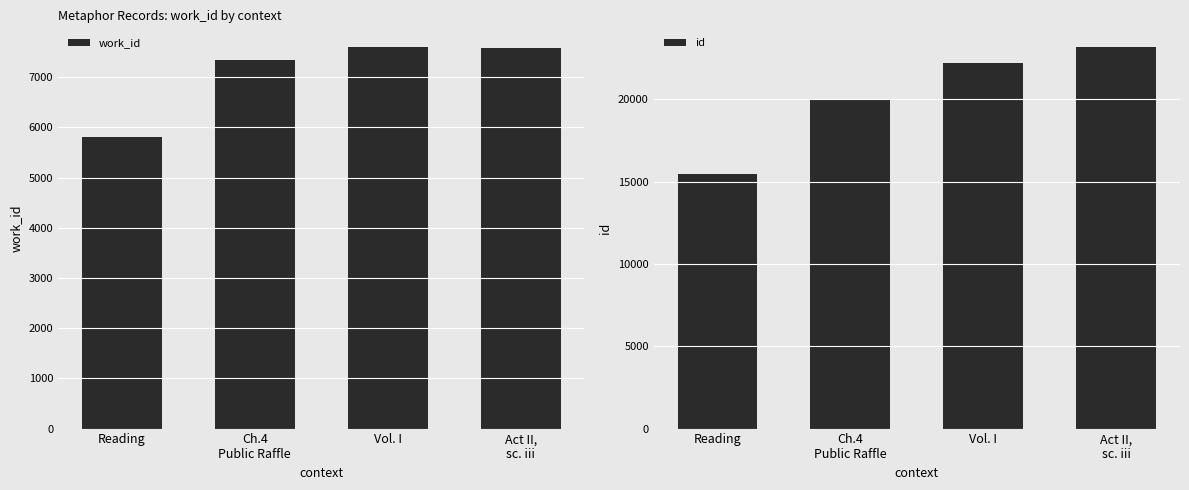

Is the value of id at Ch.4
Public Raffle greater than the value of work_id at Ch.4
Public Raffle?

Yes